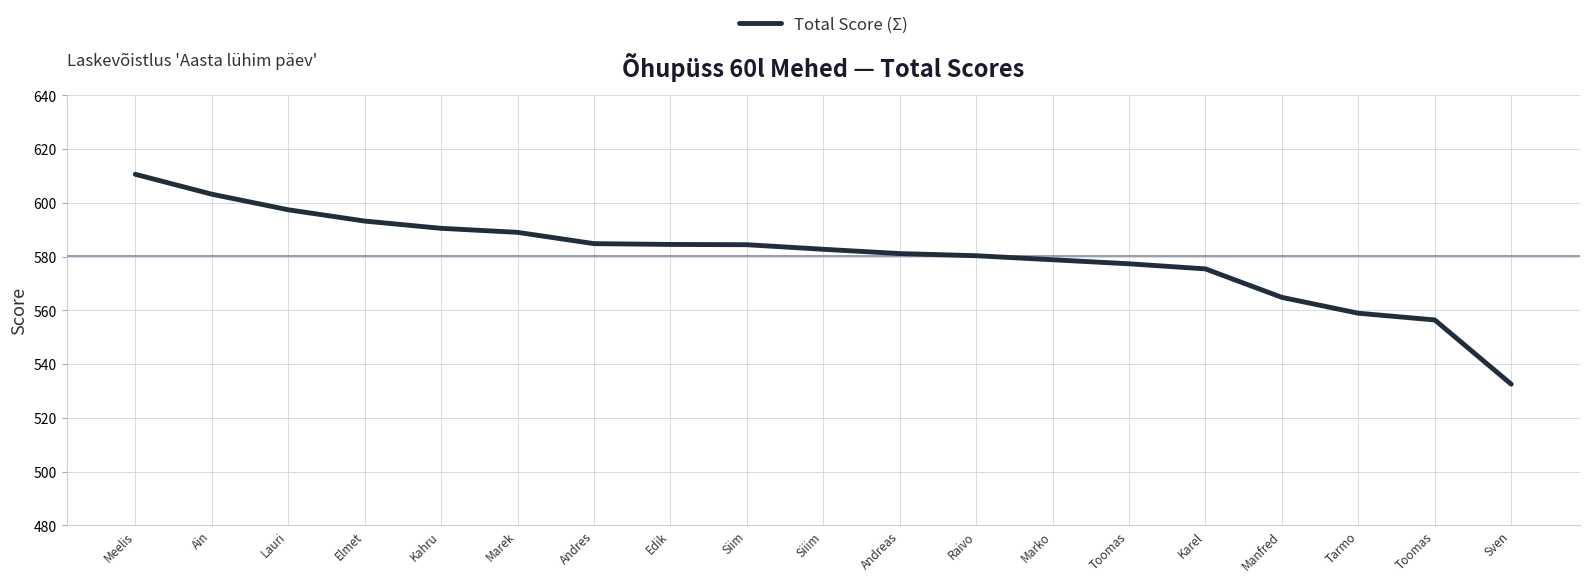

What is the difference between the second highest and minimum values?

70.7